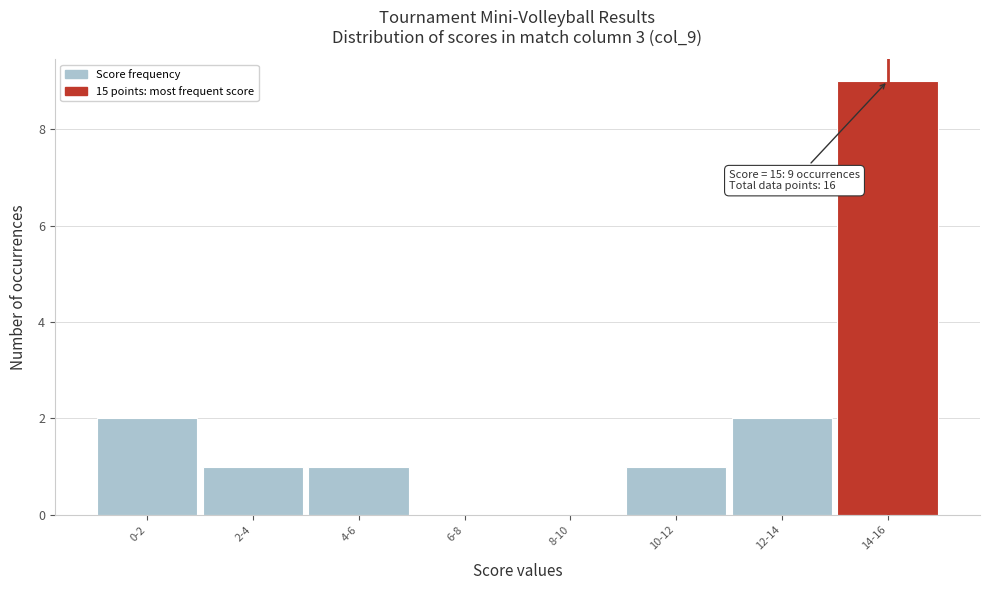

Reading left to right, extract all data points from this chart.

0-2=2	2-4=1	4-6=1	6-8=0	8-10=0	10-12=1	12-14=2	14-16=9